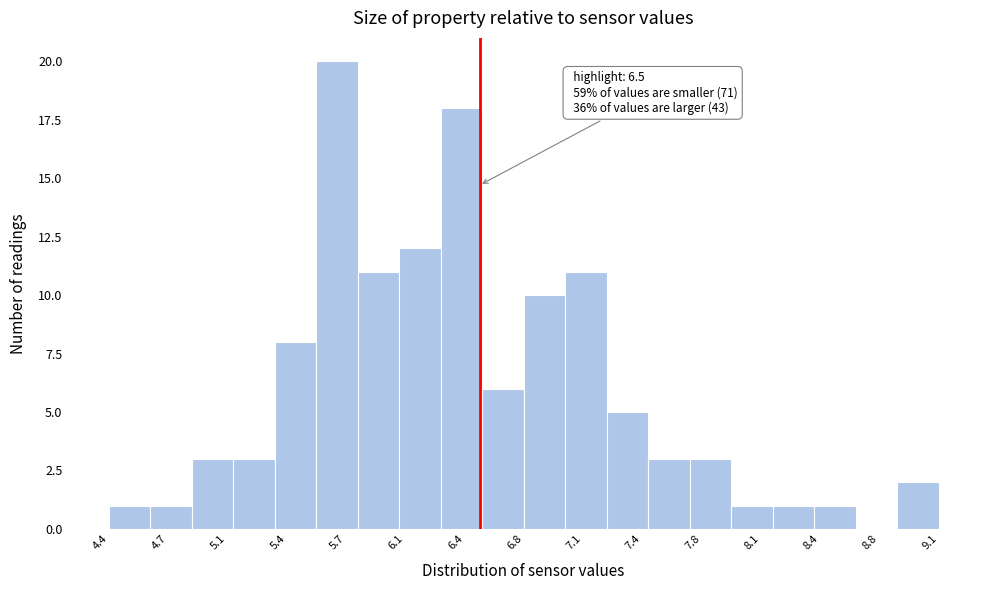

Which range on the x-axis has the tallest bar?

5.575 to 5.810